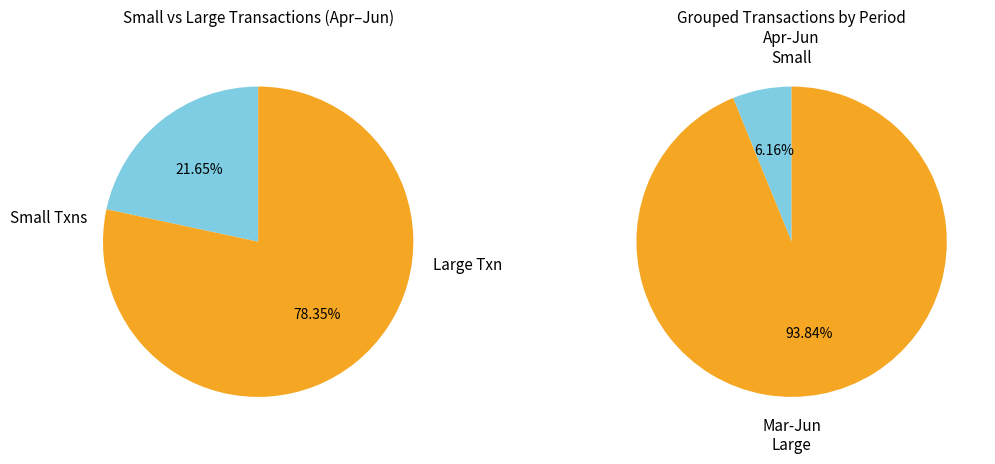

How many slices are in this pie chart?

4